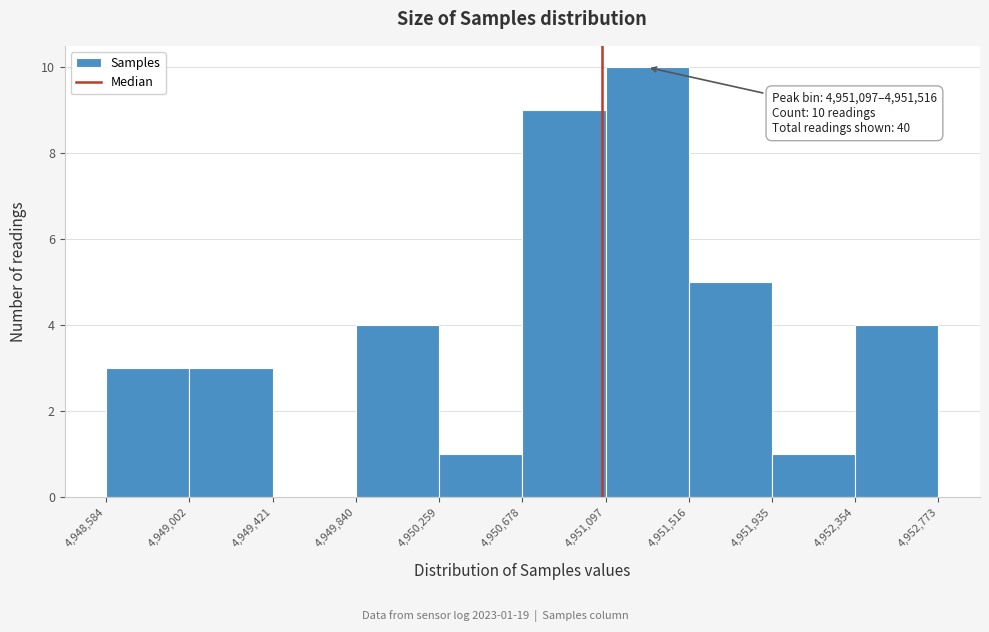

Which range on the x-axis has the tallest bar?

4,951,097 to 4,951,516